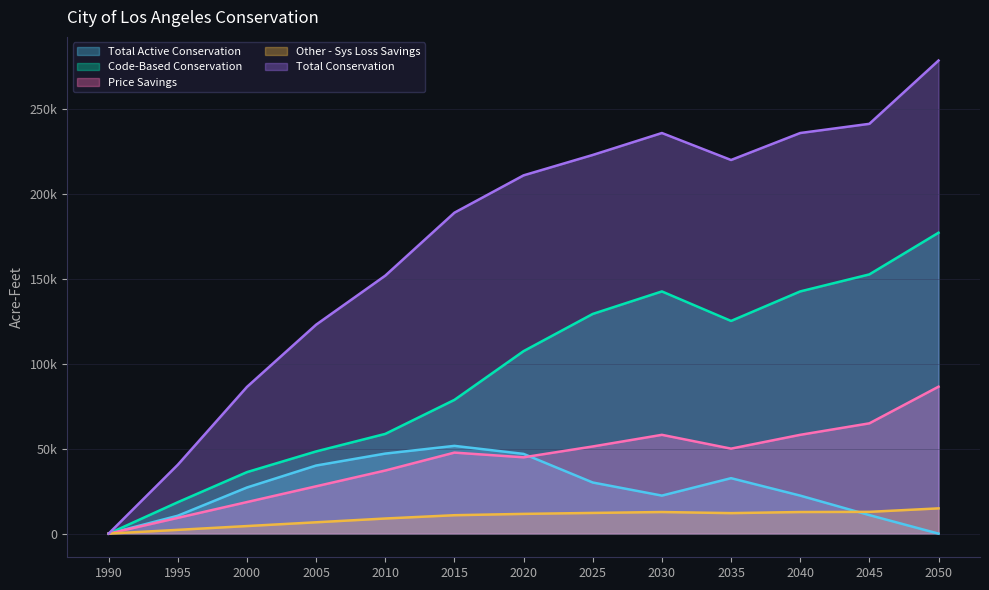

What is the difference between the highest and lowest values at 2000?

82023.3